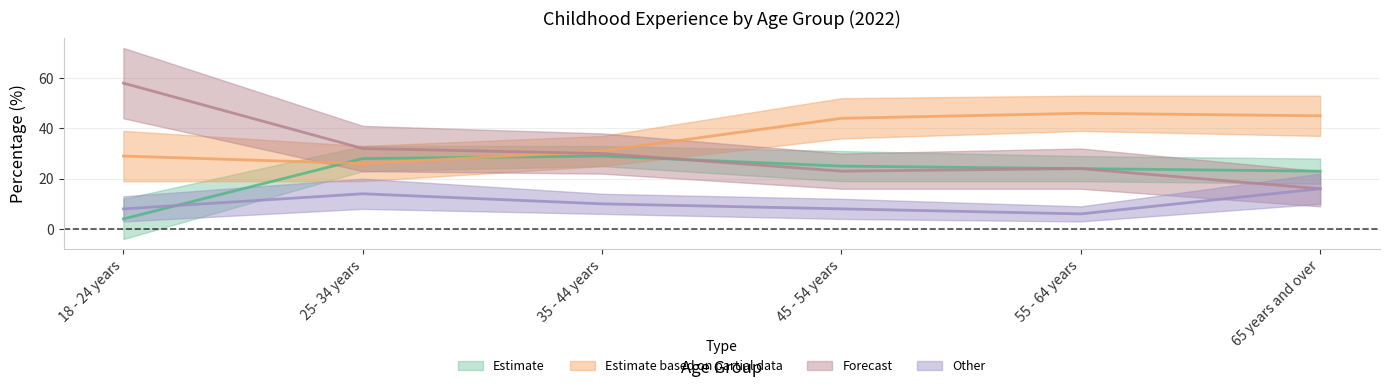

What is the sum of all SVS168C01 values?

133